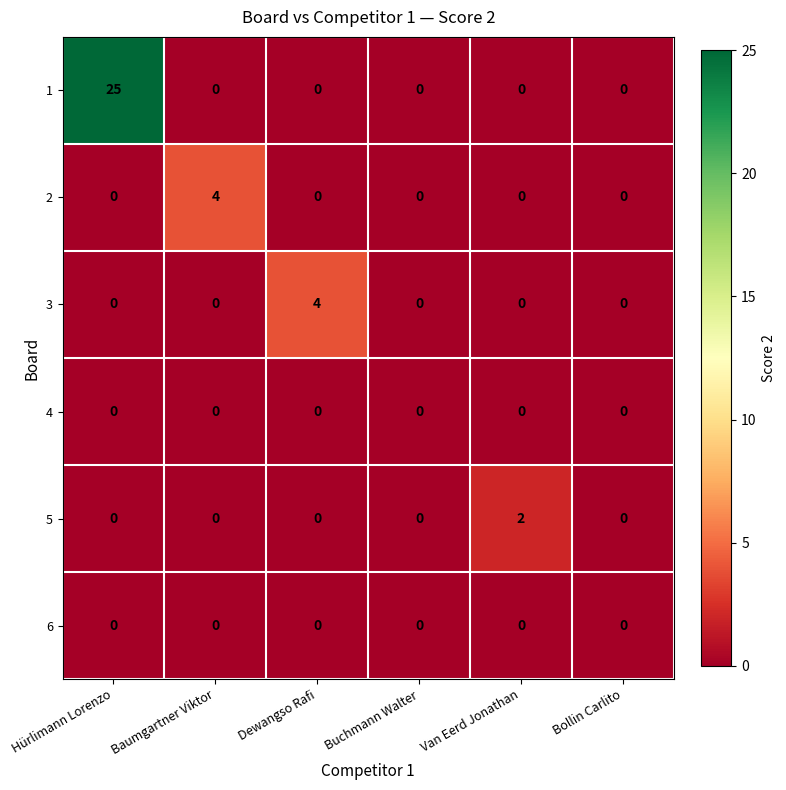

Is it true that 2 equals 0 at Bollin Carlito?

True